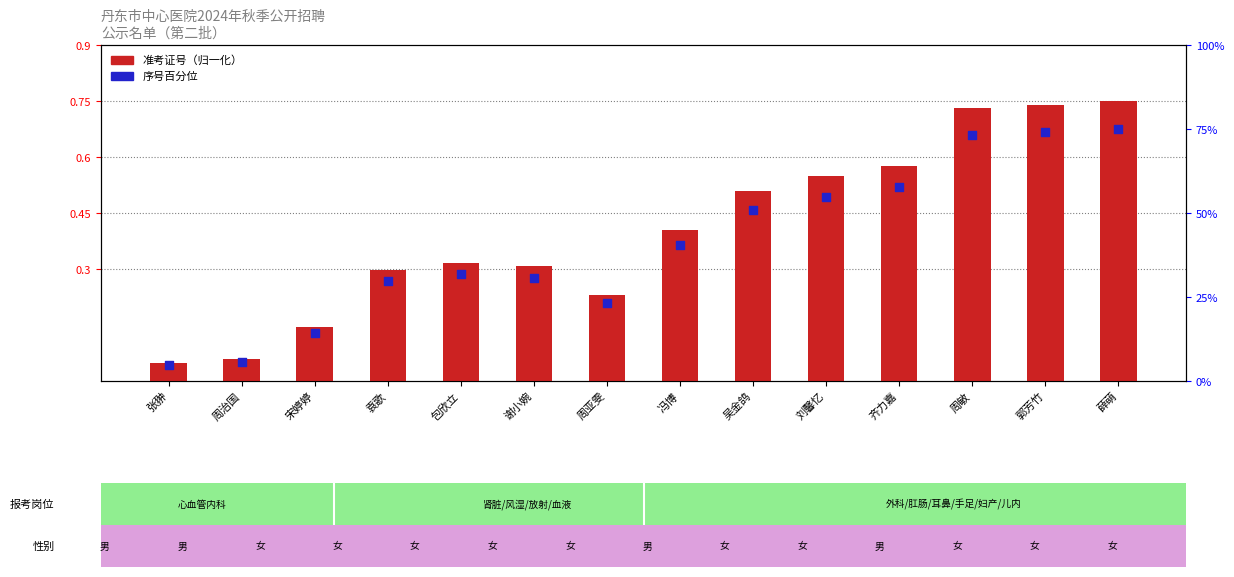

Is the value of 准考证号（归一化） at 谢小婉 greater than the value of 序号百分位 at 袁歌?

No